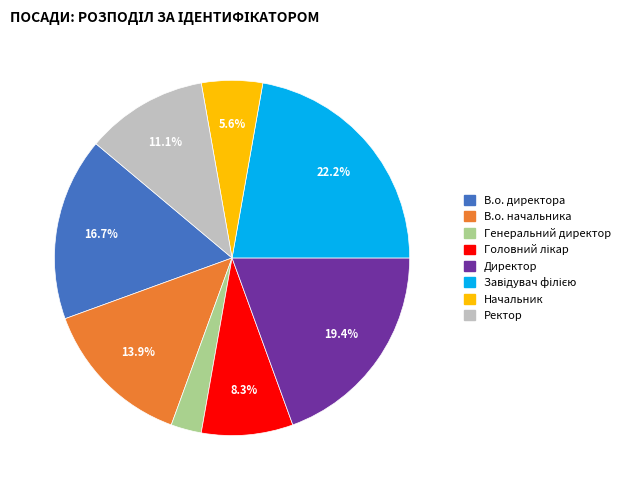

To the nearest percent, what is the difference between the largest and smallest slice percentages?

19%